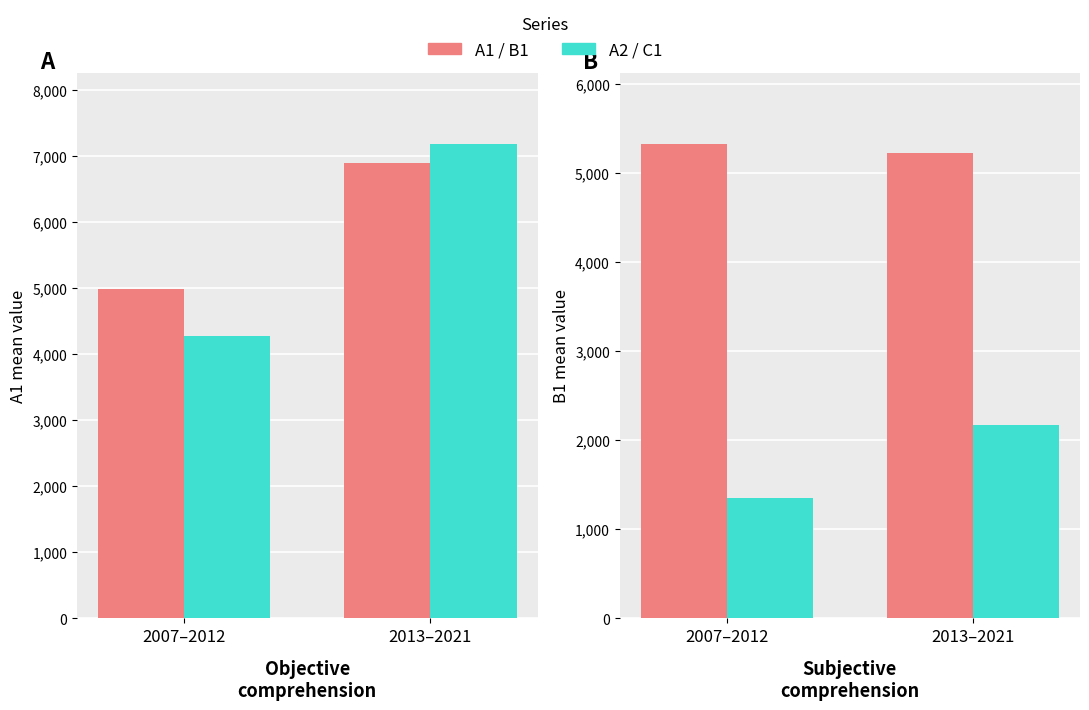

What is the difference between the maximum and minimum values in the A2 series?

2909.6